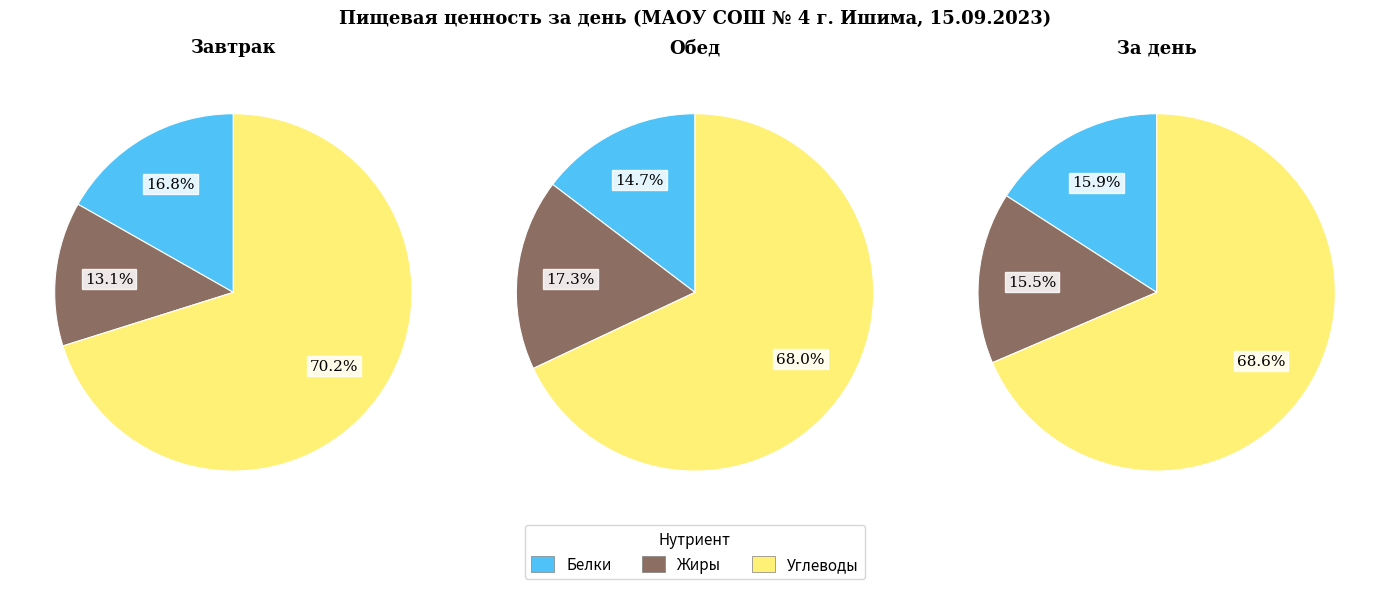

What percentage do Белки and Углеводы together represent?

84.5%